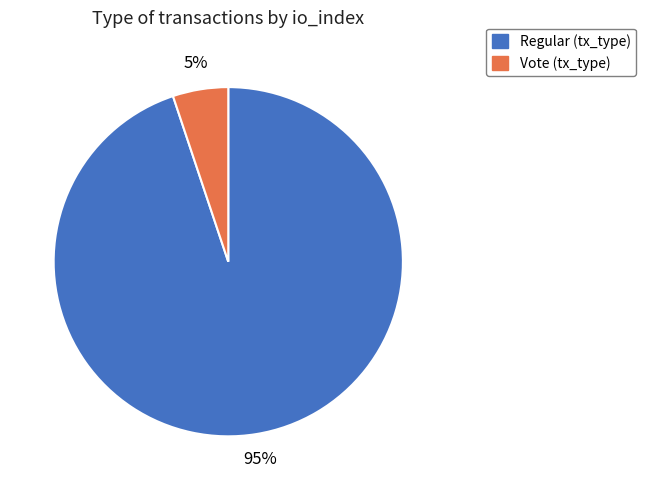

Between Vote (tx_type) and Regular (tx_type), which is larger?

Regular (tx_type)